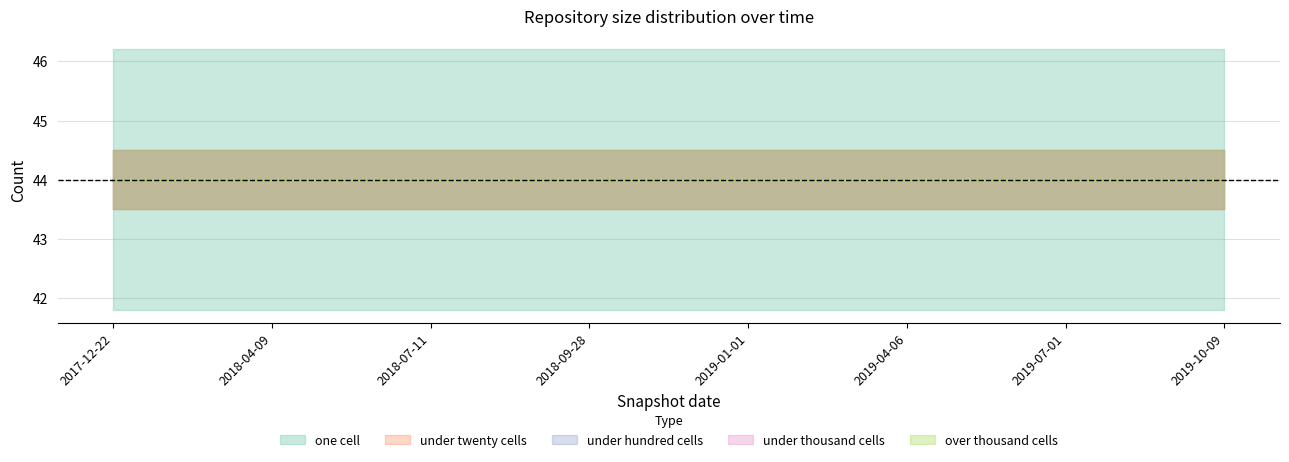

What is the label of the 1st point from the right?

2019-10-09